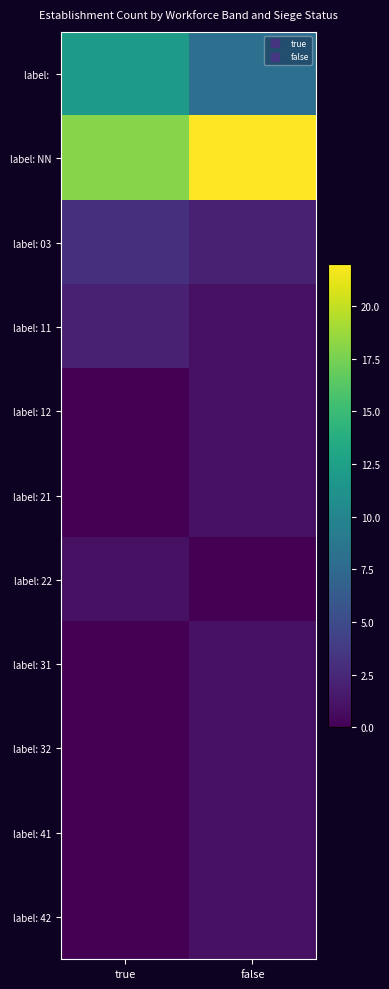

What is the spread (max minus min) of values at true?

18